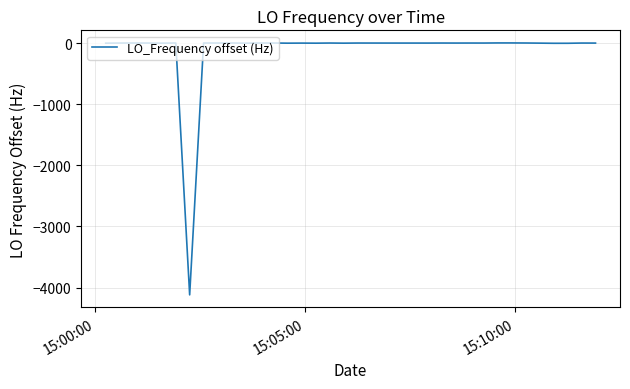

What is the difference between the maximum and minimum values?

4122.9